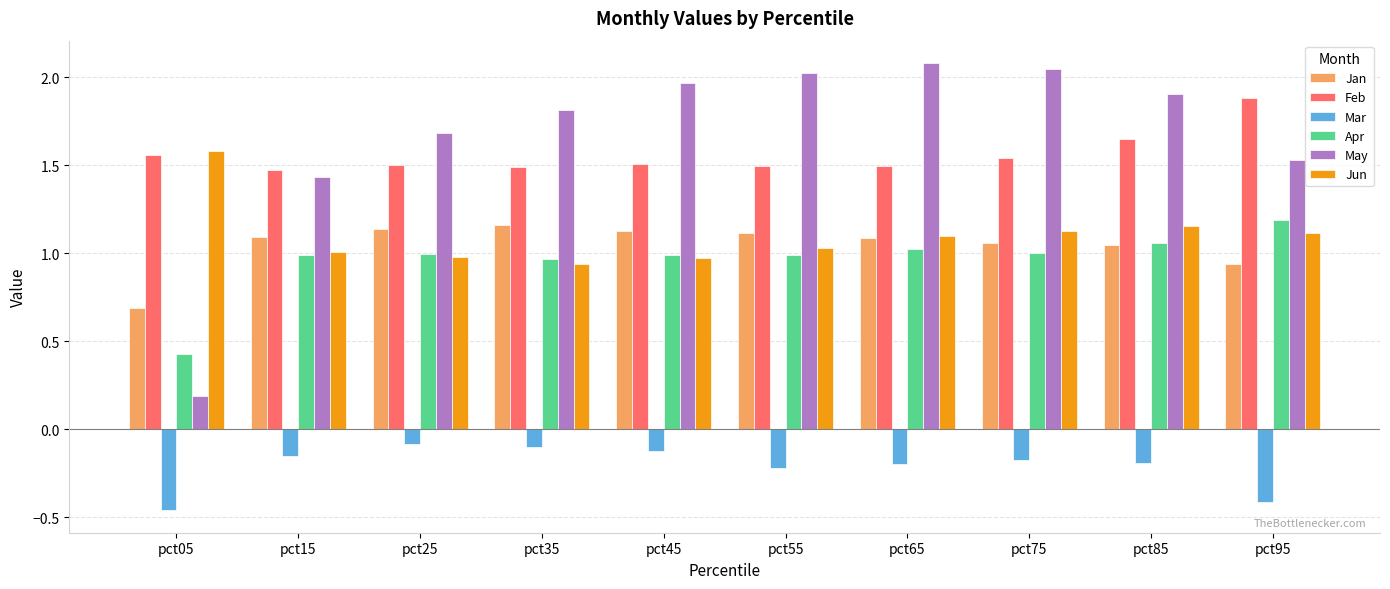

What is the total value across all series at pct95?

6.2